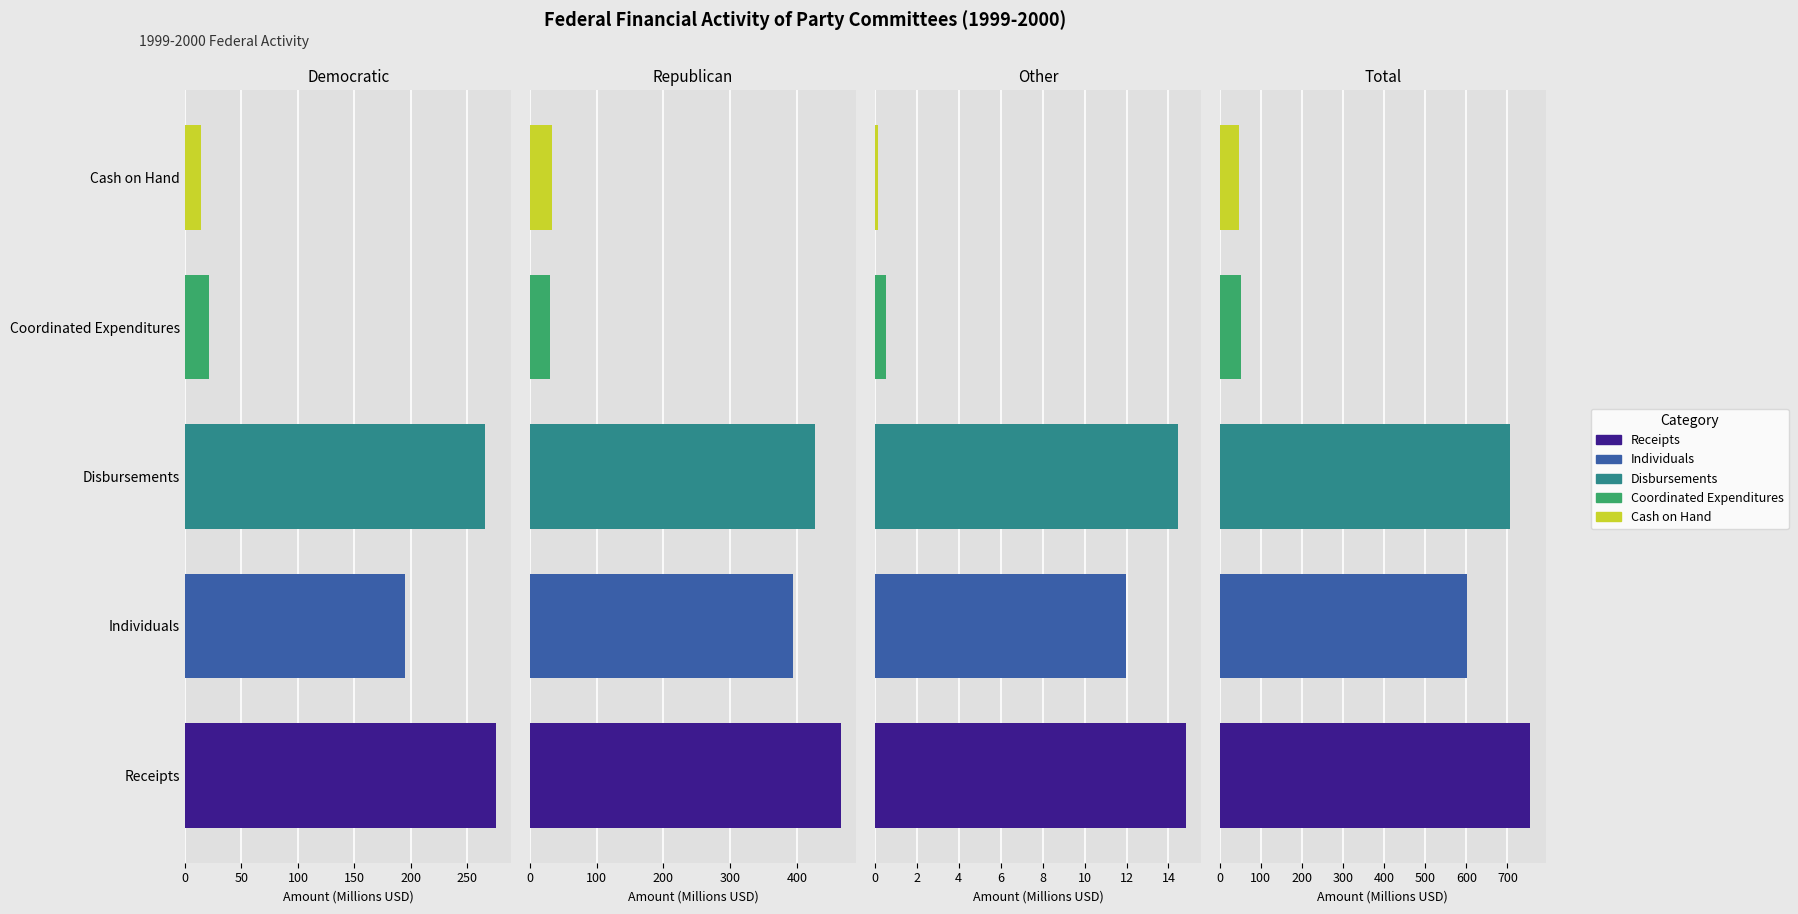

List the series in order of their peak value, highest first.

Receipts, Disbursements, Individuals, Coordinated Expenditures, Cash on Hand